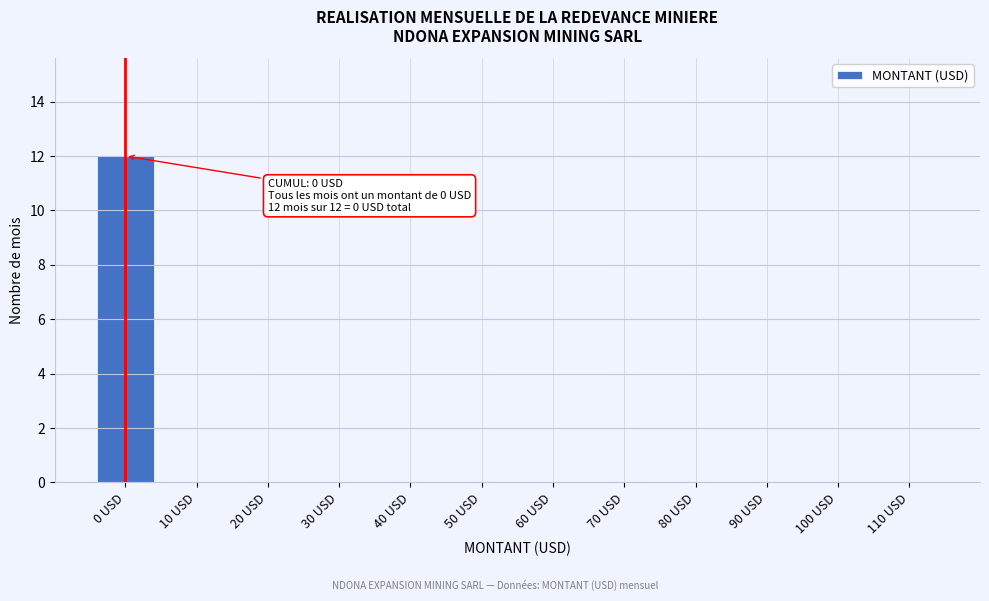

Reading right to left, transcribe all the data shown in this chart.

110 USD=0	100 USD=0	90 USD=0	80 USD=0	70 USD=0	60 USD=0	50 USD=0	40 USD=0	30 USD=0	20 USD=0	10 USD=0	0 USD=12